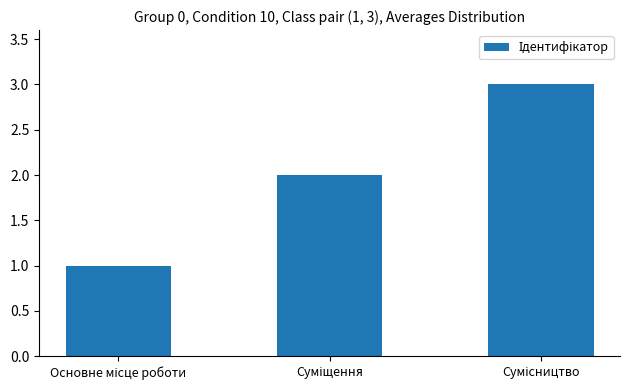

What is the sum of all values?

6